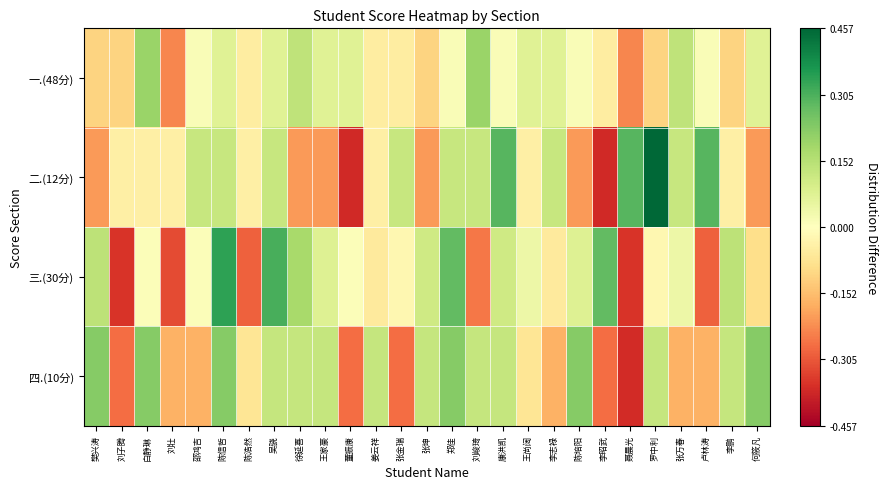

What is the greatest value displayed?

0.5